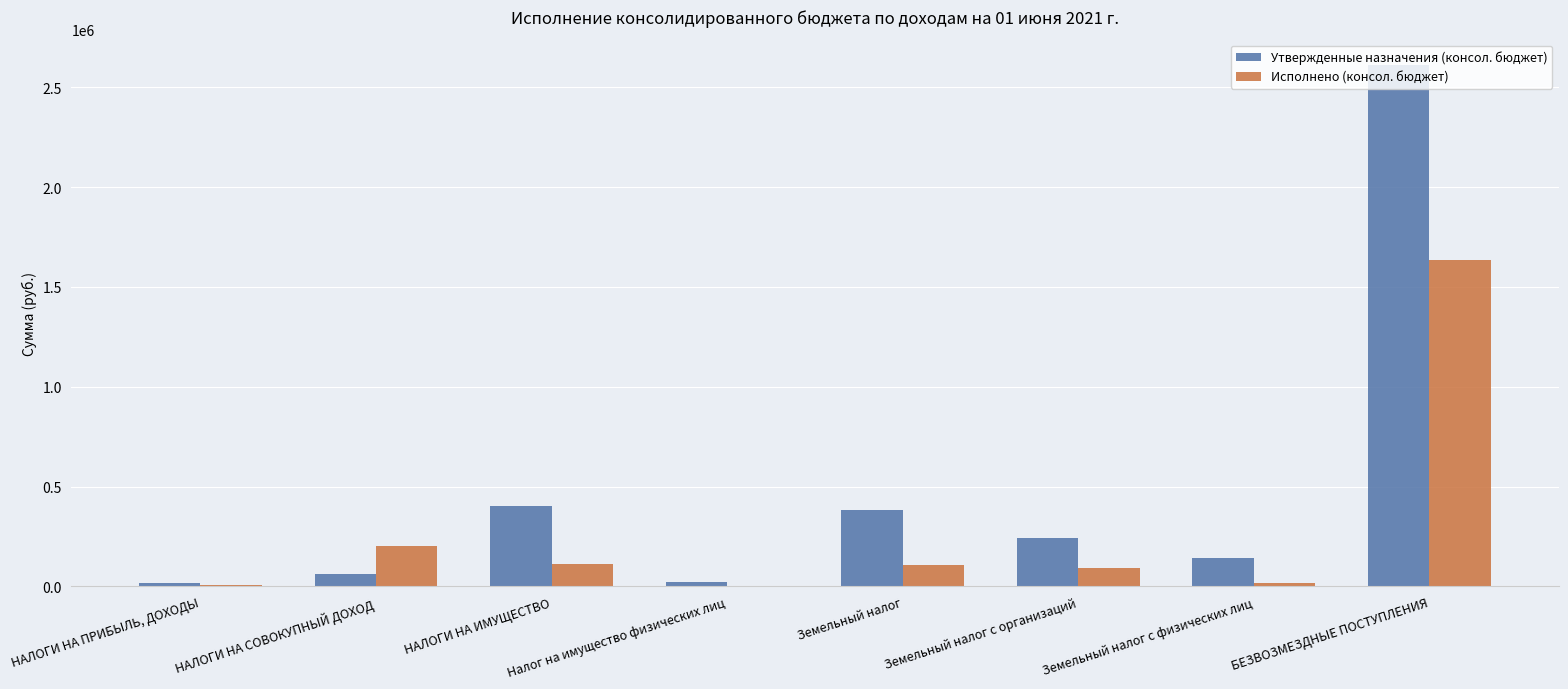

What is the sum of the Исполнено (консол. бюджет) values at НАЛОГИ НА СОВОКУПНЫЙ ДОХОД and Земельный налог?

311108.2